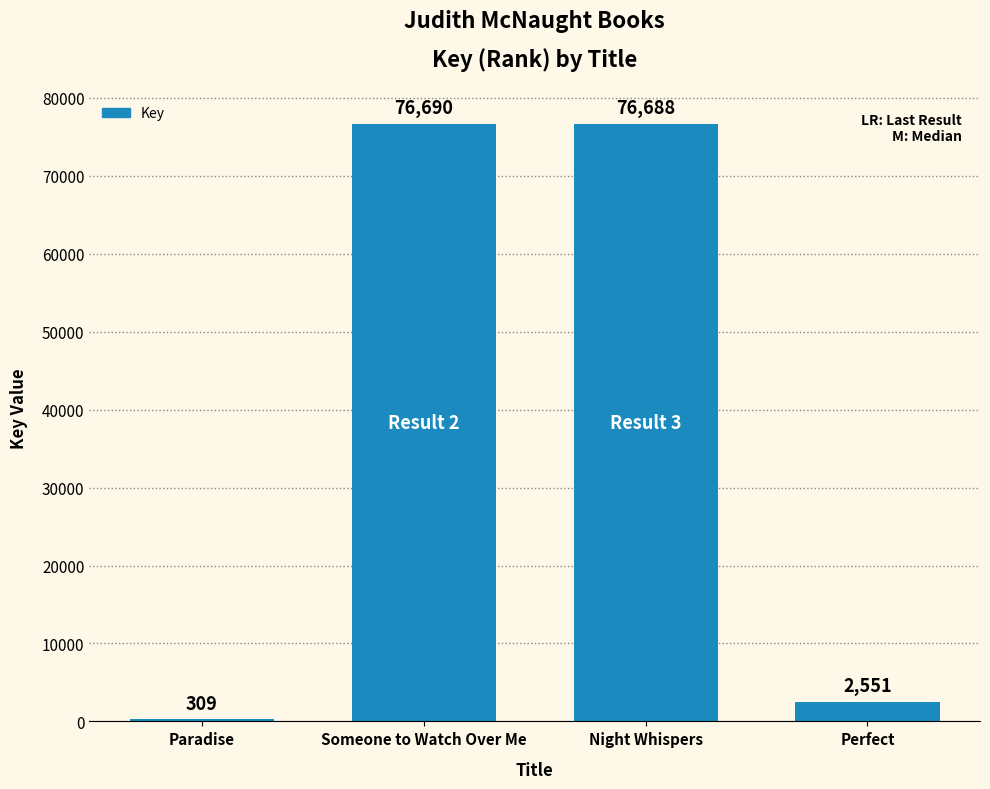

The chart shows a value of 76690 at Someone to Watch Over Me. True or false?

True